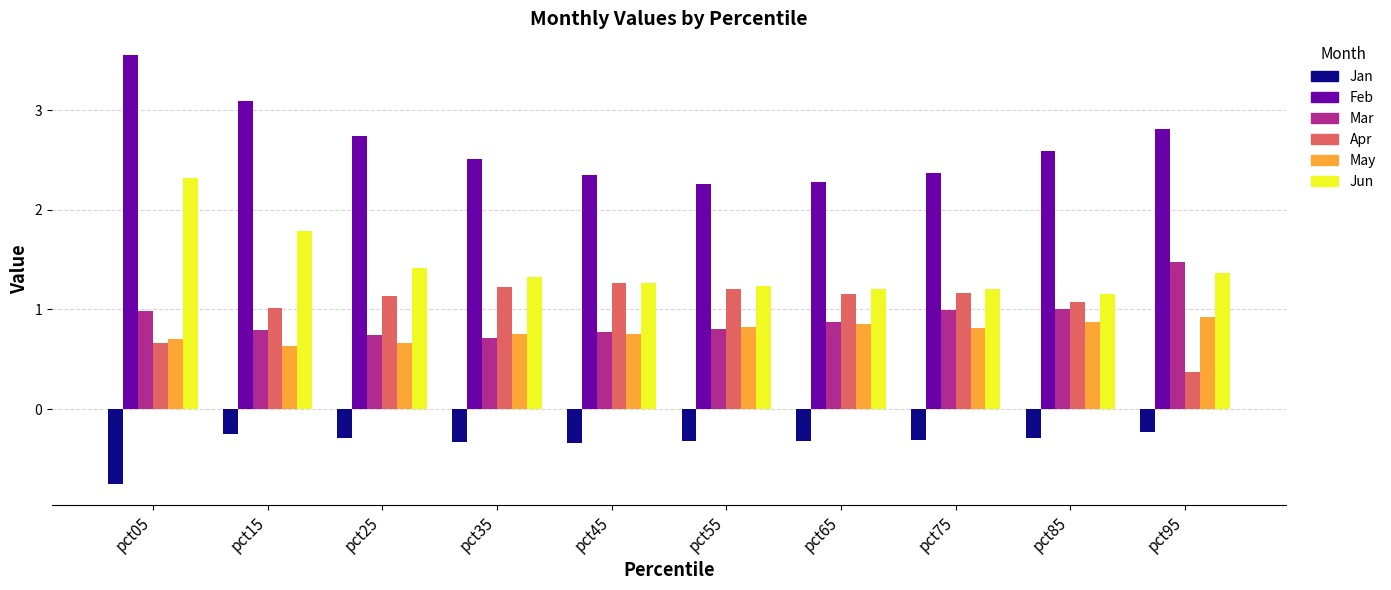

What is the highest value of the Jun series?

2.3